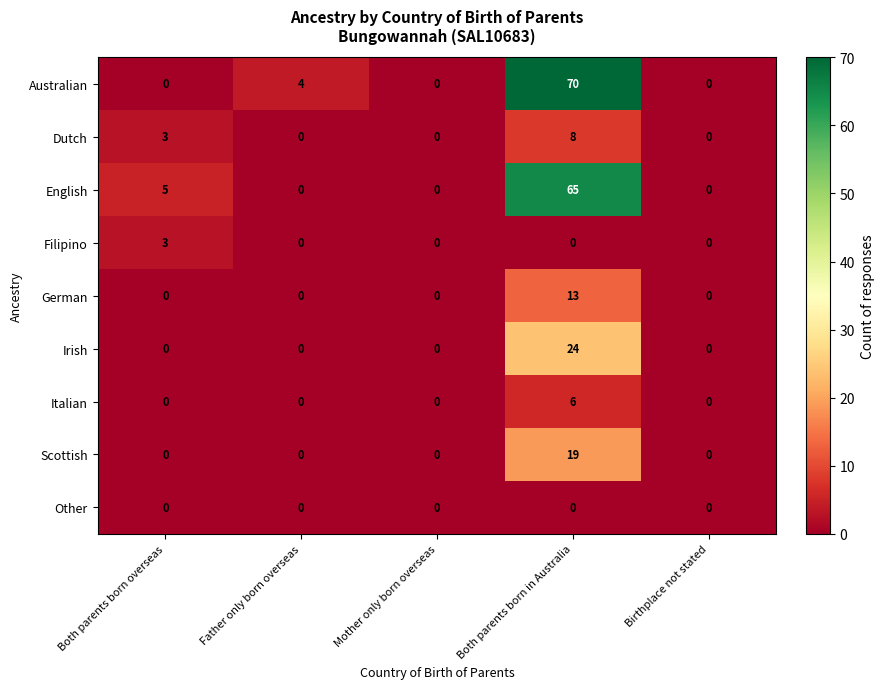

Between Both parents born overseas and Mother only born overseas, which series saw the biggest shift?

English